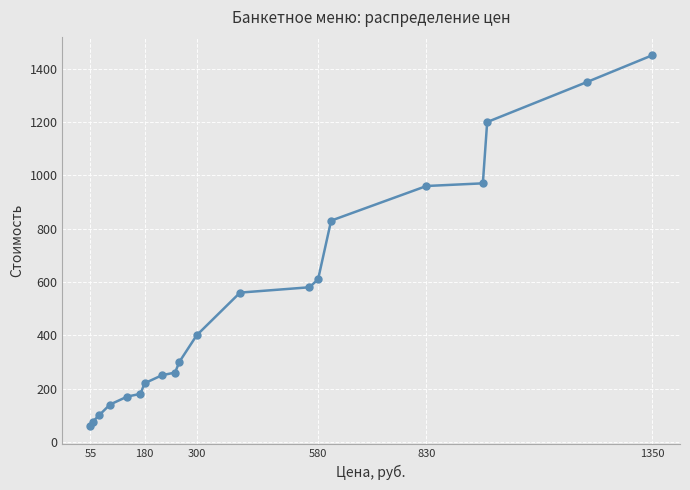

What is the difference between the second highest and minimum values?

1290